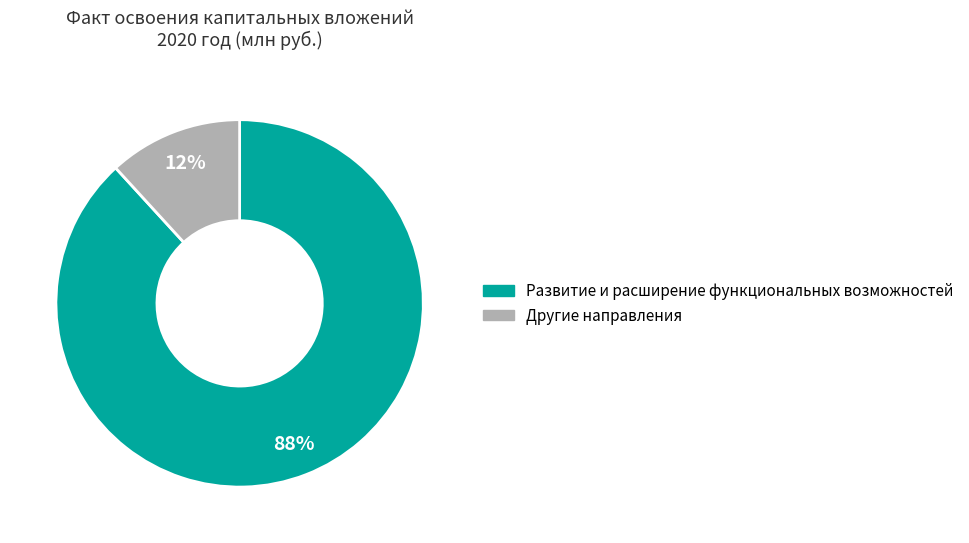

To the nearest percent, what is the average slice percentage?

50%